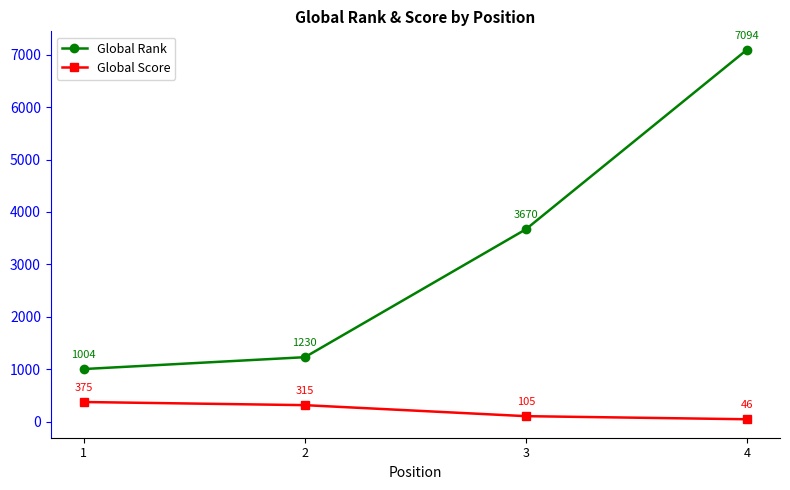

Where does the Global Score series first go above 315?

1